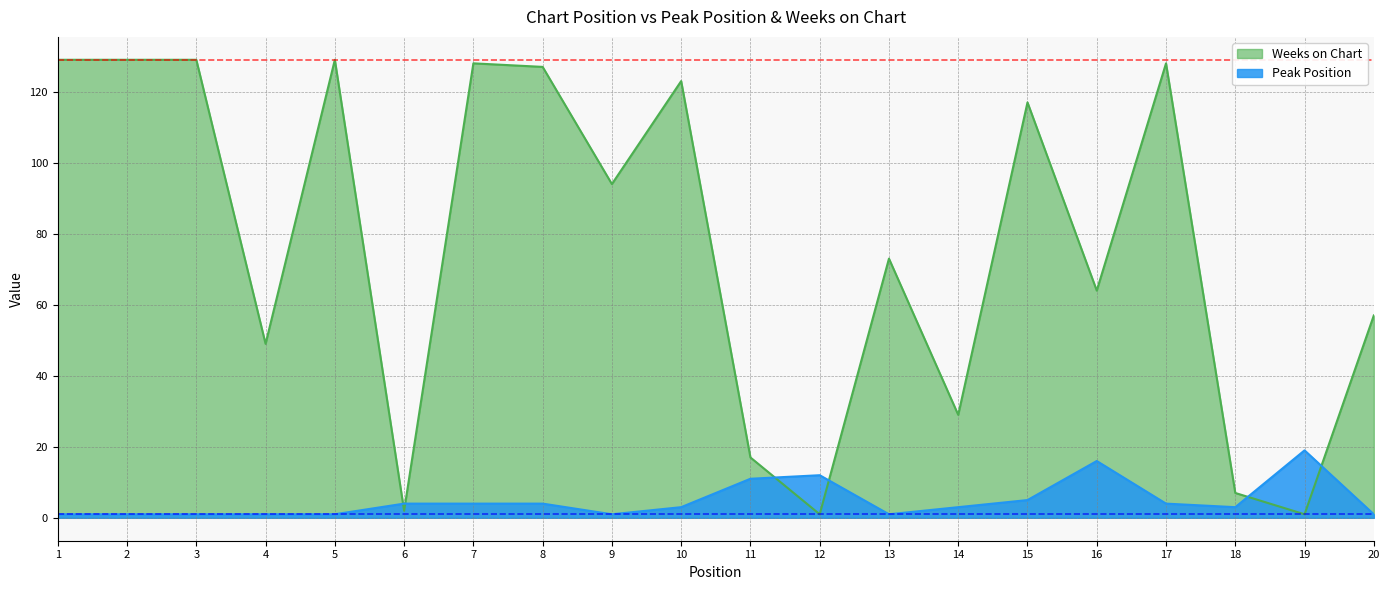

How many data points does each series have?

20